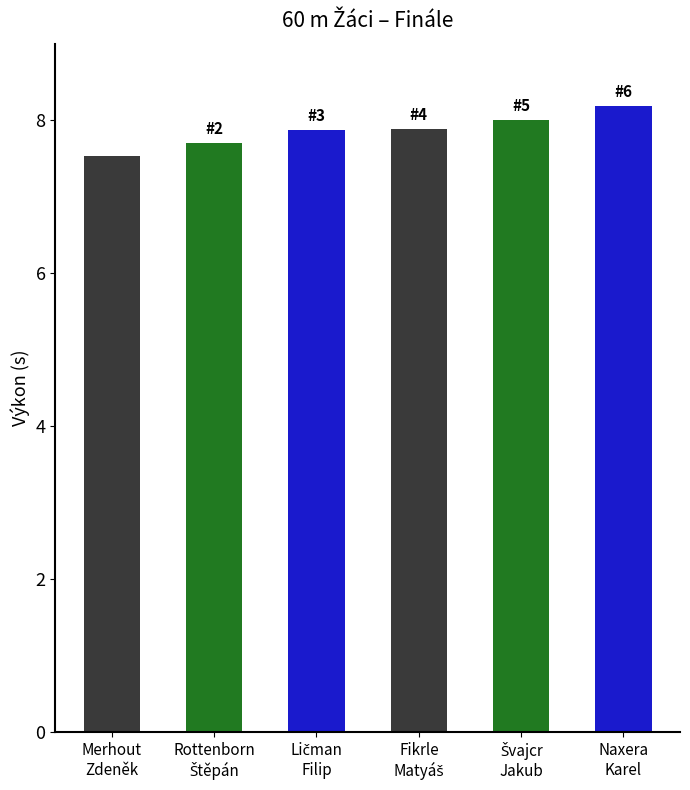

What is the value of the 2nd bar from the left?

7.7